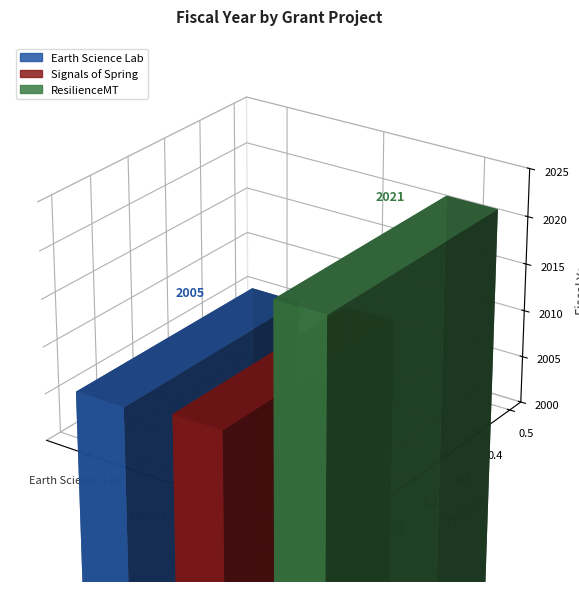

What is the change in value from Signals of Spring - ACES to ResilienceMT: Building Resilience in Montana?

+15